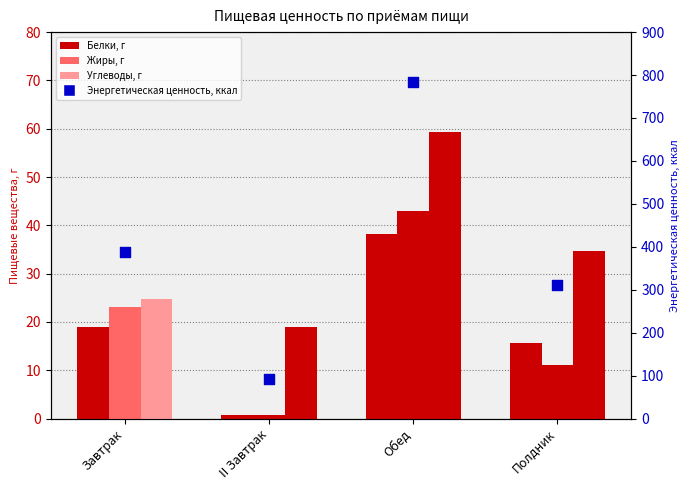

Which series has the largest Y range (max minus min)?

Энергетическая ценность, ккал